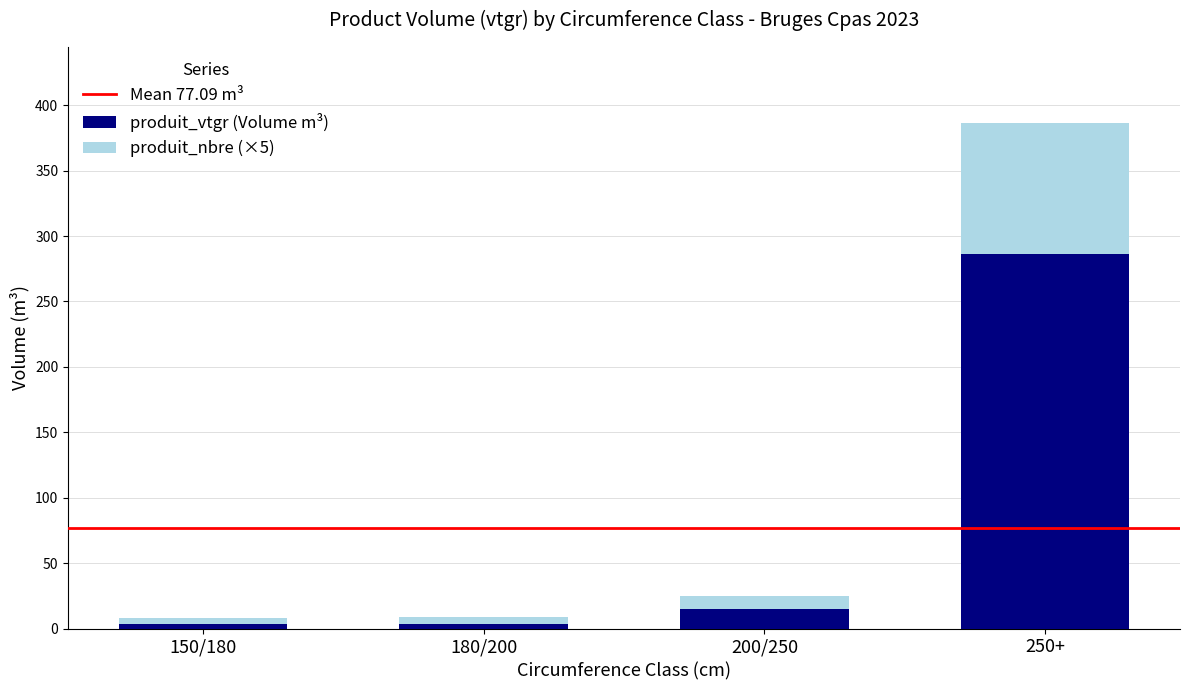

What is the sum of all produit_vtgr (Volume m³) values?

308.4